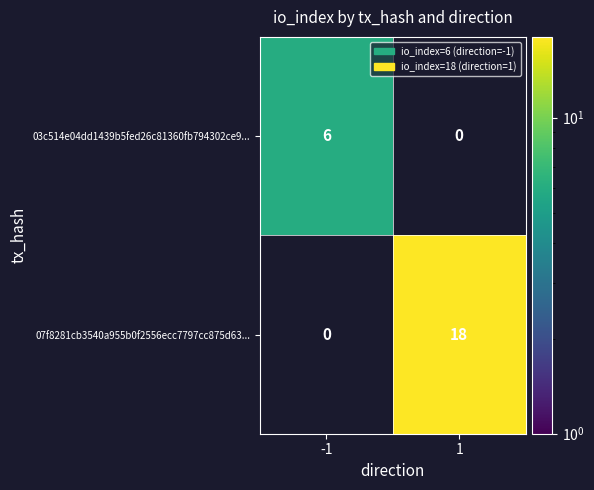

Is it true that 07f8281cb3540a955b0f2556ecc7797cc875d63... equals 18 at 1?

True